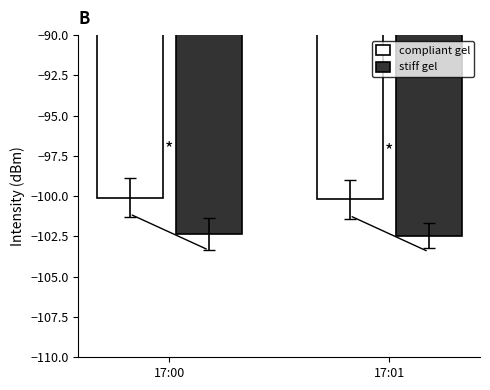

Reading left to right, list all the values displayed in this chart.

compliant gel: -100.1	-100.2
stiff gel: -102.3	-102.5